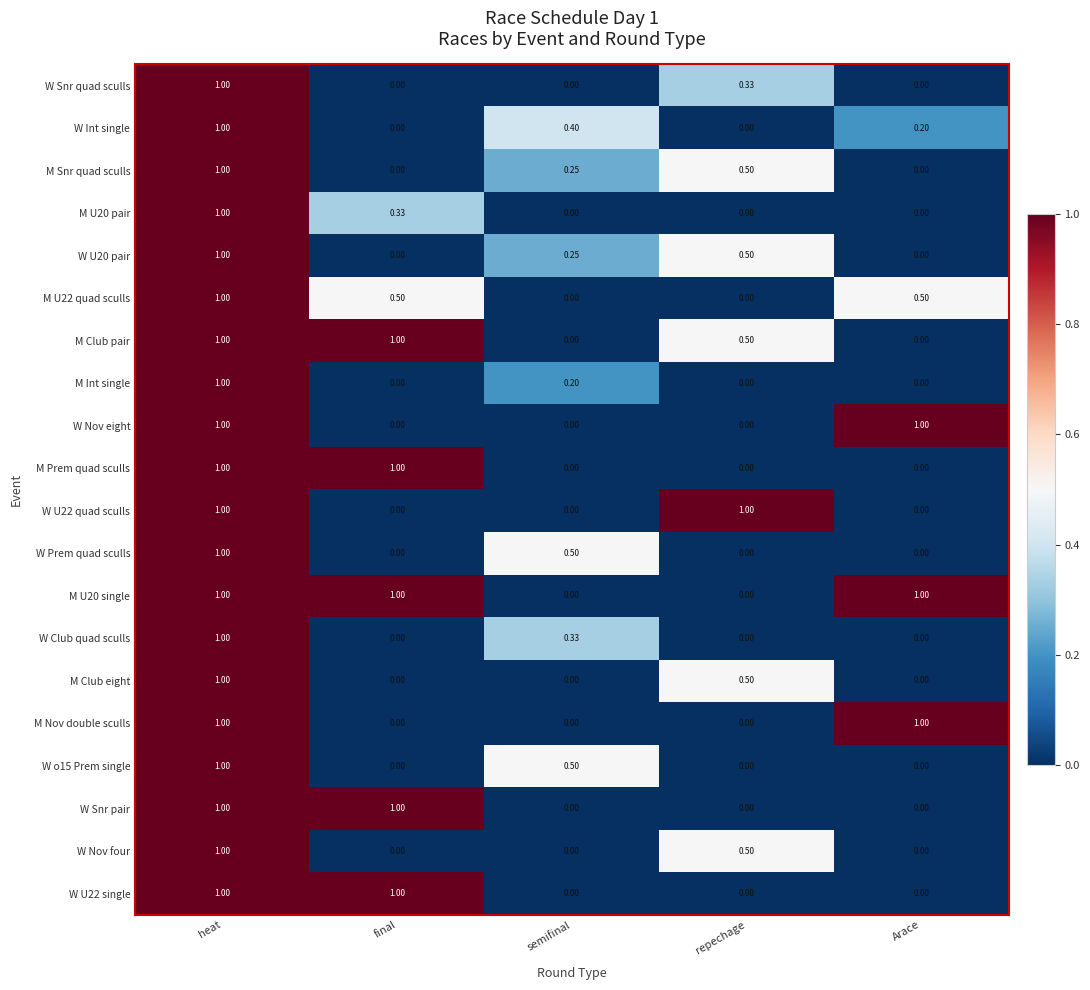

At how many categories does at least one series exceed 0?

5